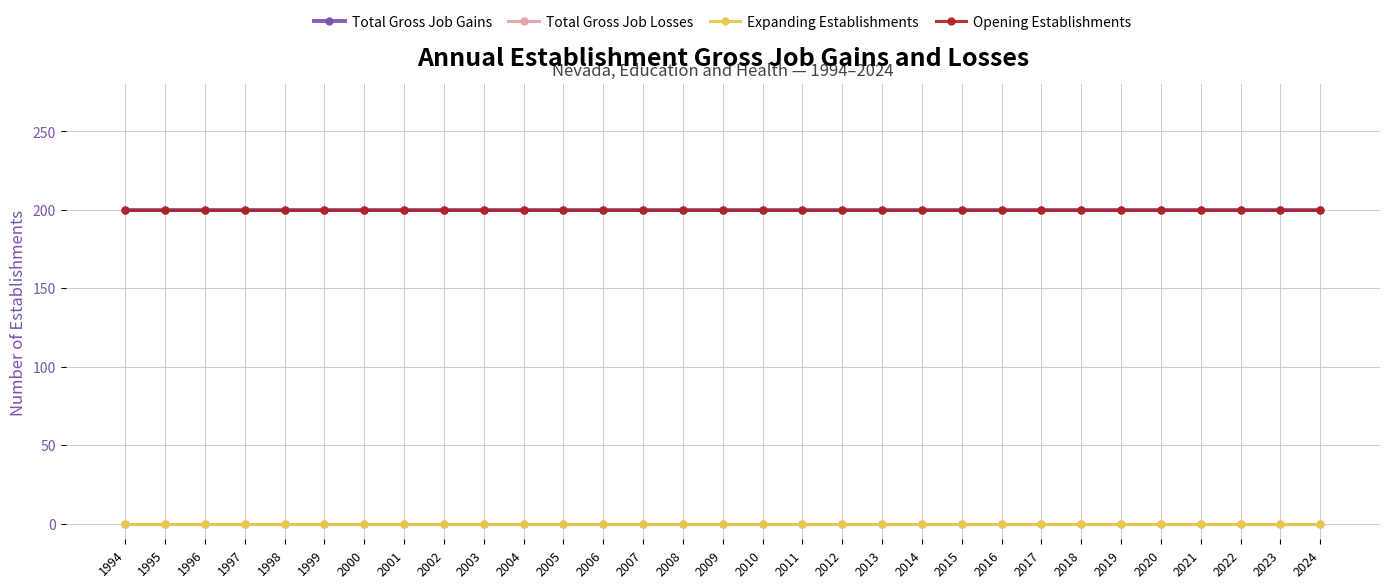

What is the value of the Total Gross Job Gains point at the 2nd from the left?

200